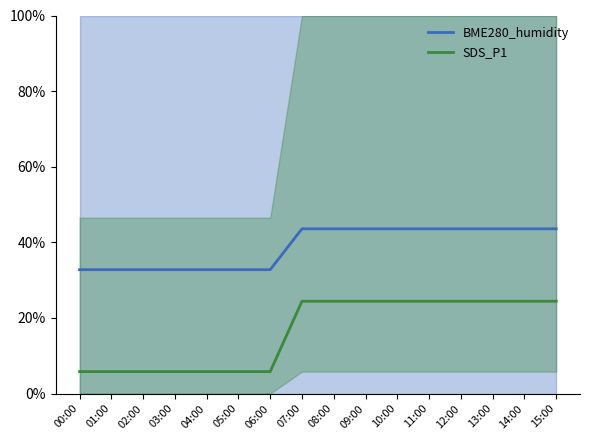

At 03:00, list the series in order from largest to smallest.

BME280_humidity, SDS_P1